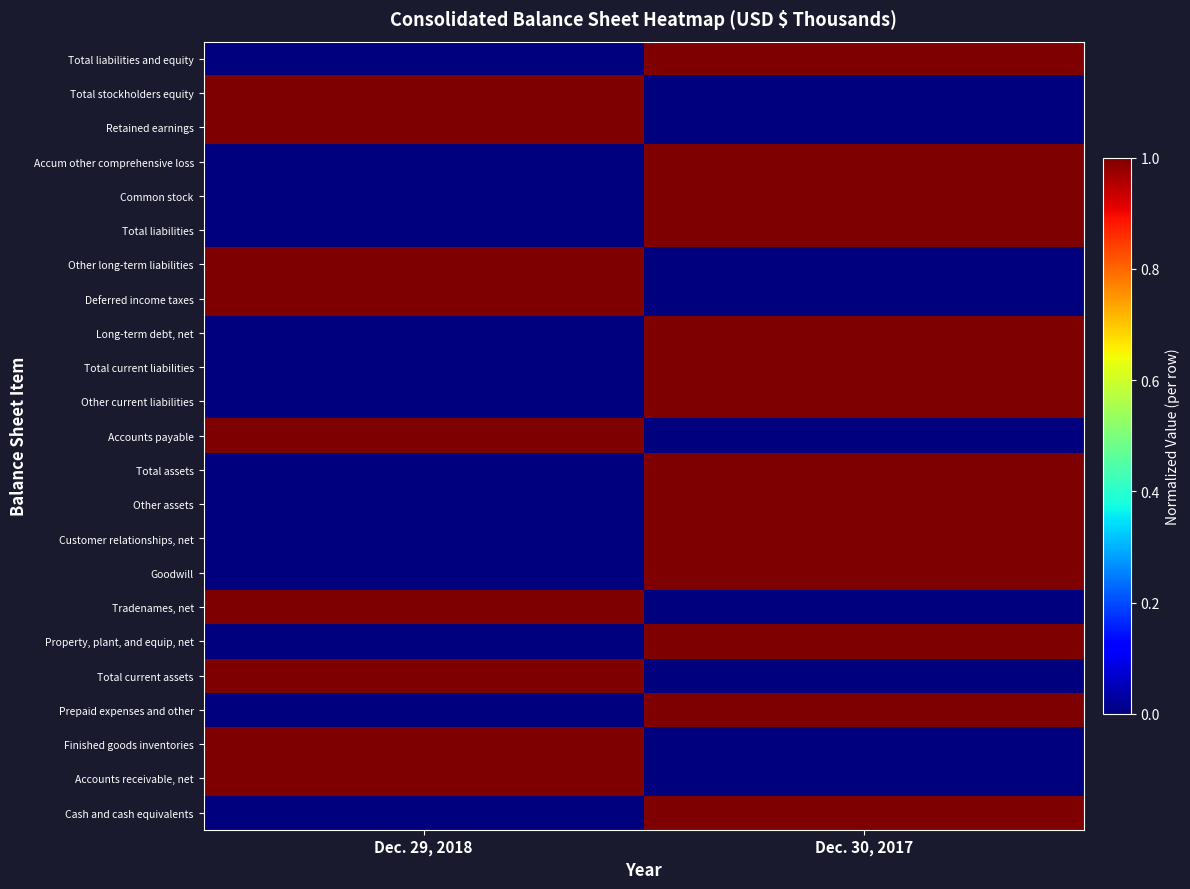

Between Dec. 30, 2017 and Dec. 29, 2018, which is larger?

Dec. 30, 2017